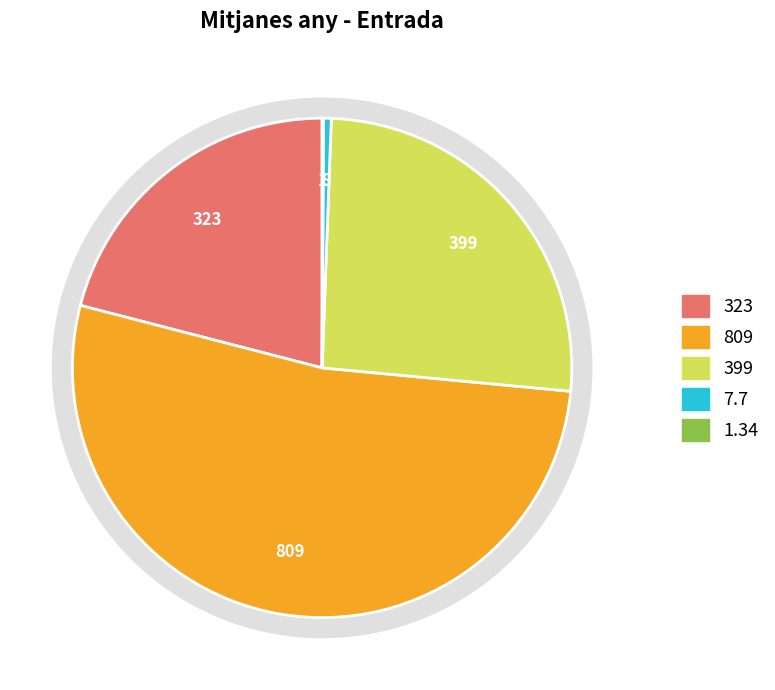

To the nearest percent, what is the combined percentage of MES (mg/L) and pH (upH)?

21%